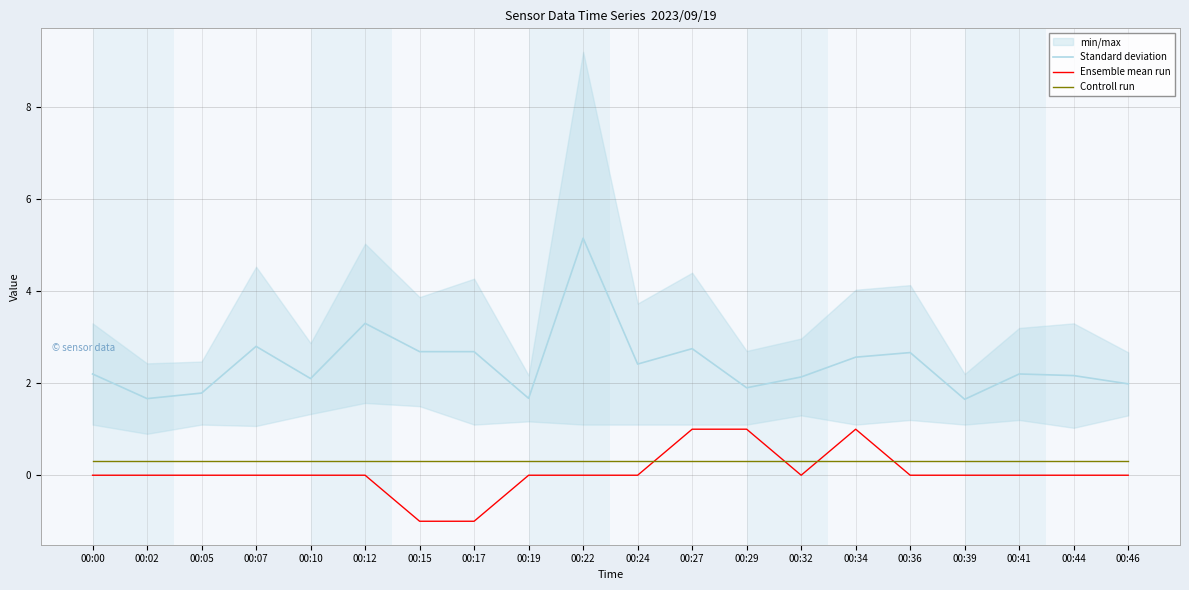

Is it true that Standard deviation equals 2.1 at 00:32?

True